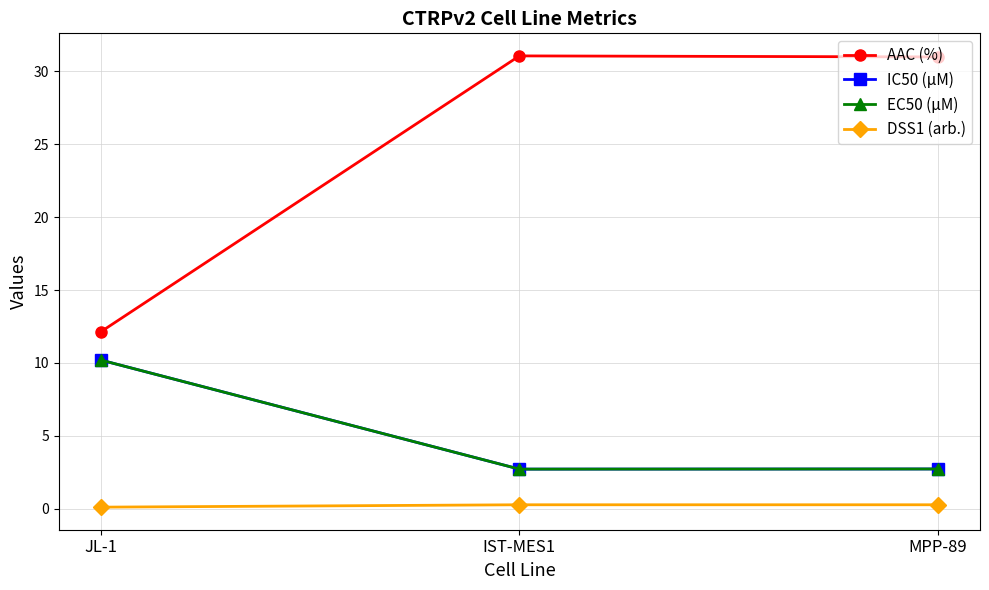

List the series in order of their peak value, lowest first.

DSS1 (arb.), IC50 (µM), EC50 (µM), AAC (%)